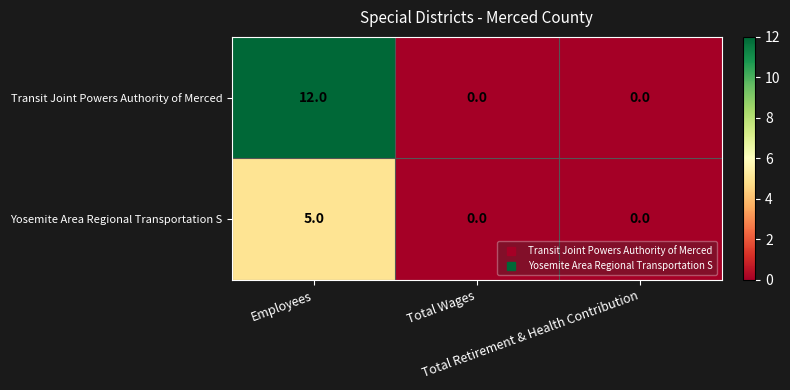

Count the Transit Joint Powers Authority of Merced values in the range 0 to 12.

3